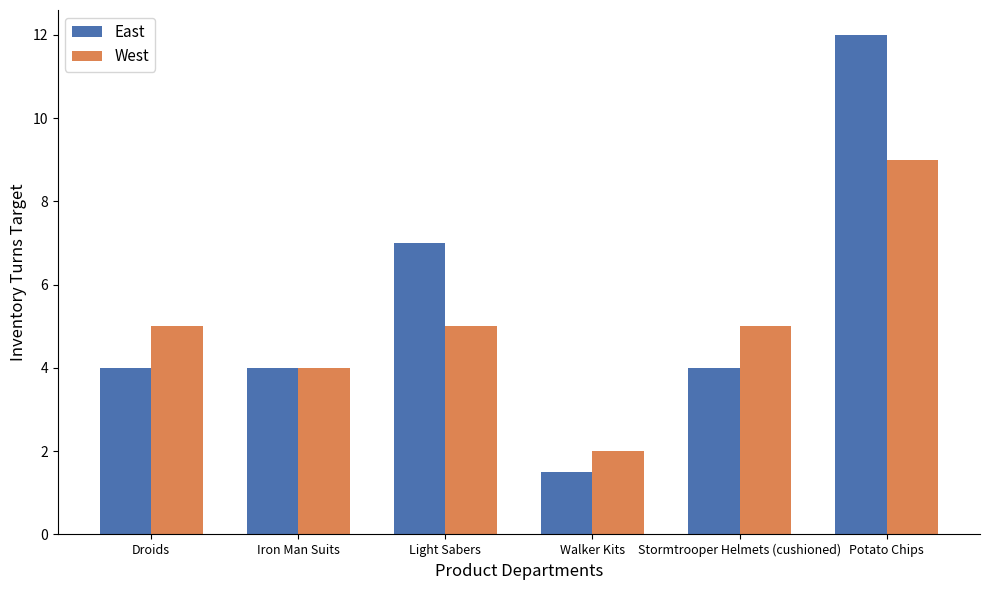

At which label does East reach its peak?

Potato Chips